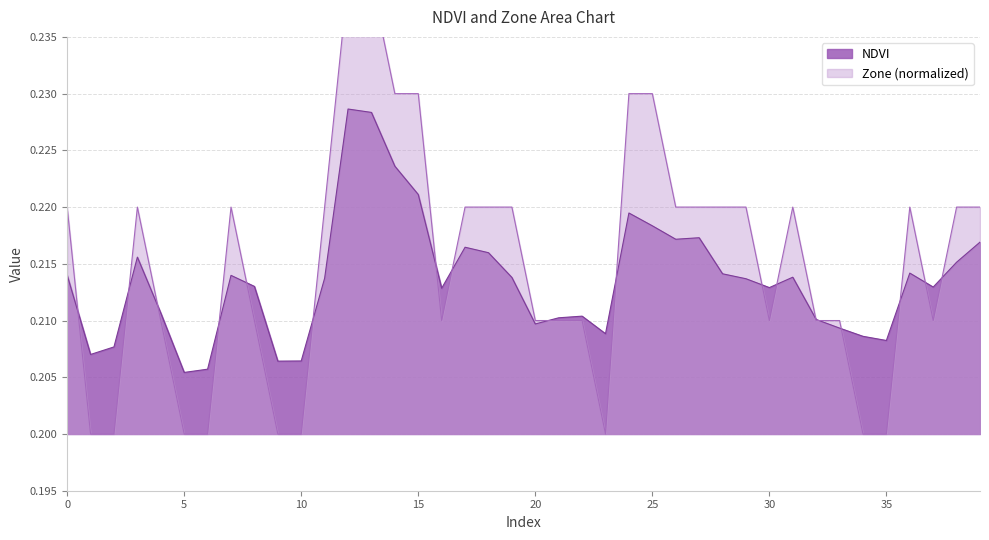

Which category has the lowest value across all series?

1